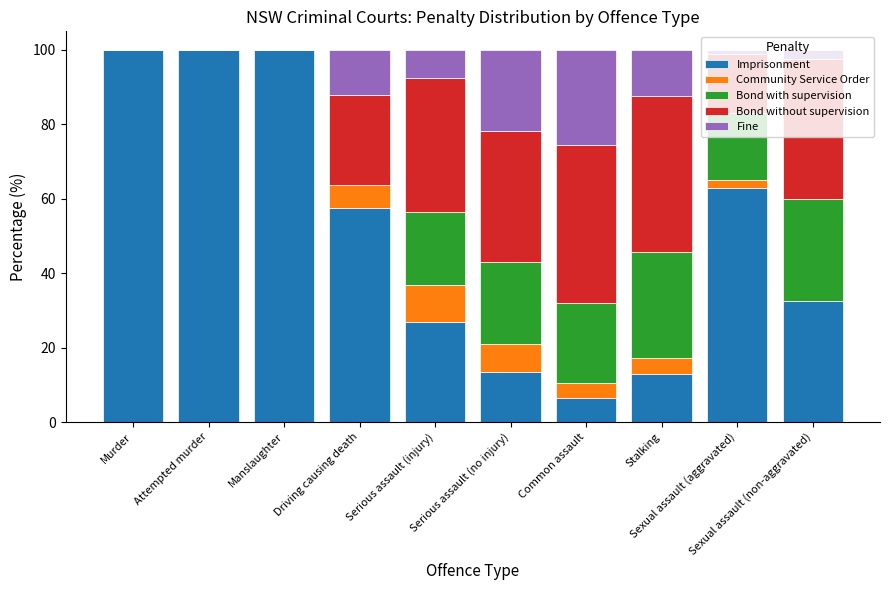

What is the highest value of the Imprisonment series?

100.0